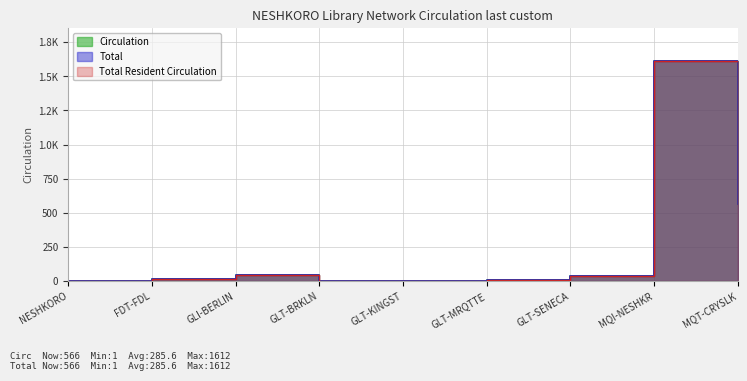

Between GLT-MRQTTE and MQI-NESHKR, which is larger?

MQI-NESHKR